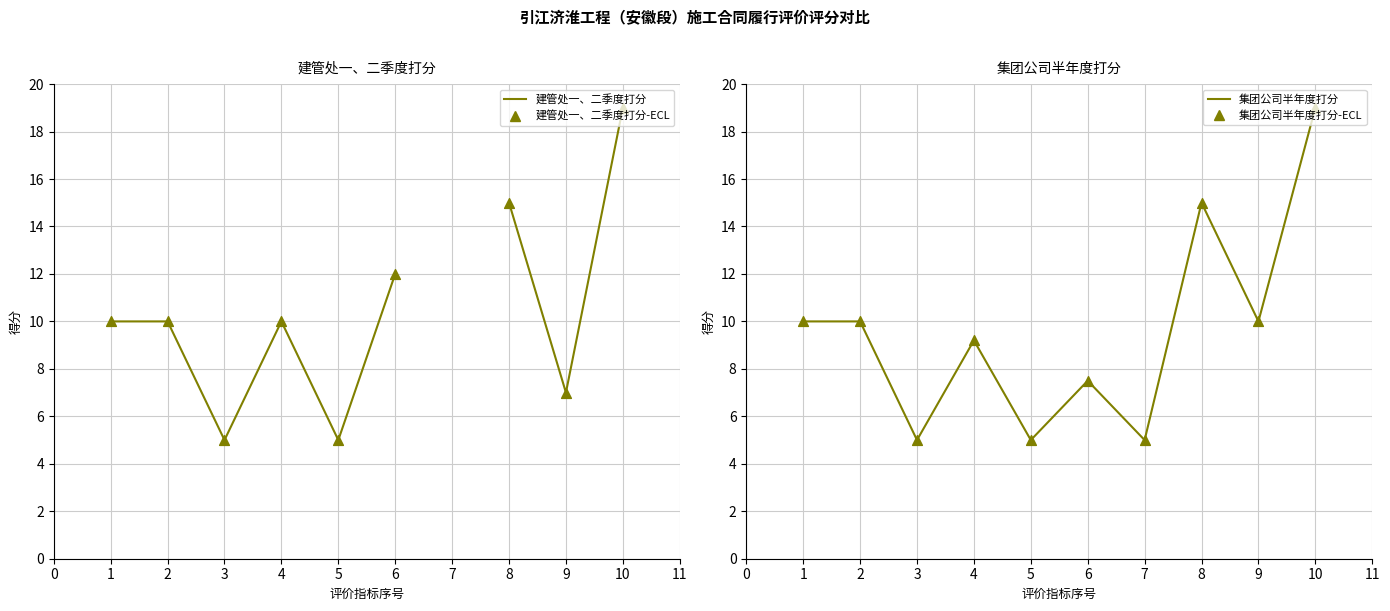

Which series reaches the maximum Y coordinate?

建管处一、二季度打分